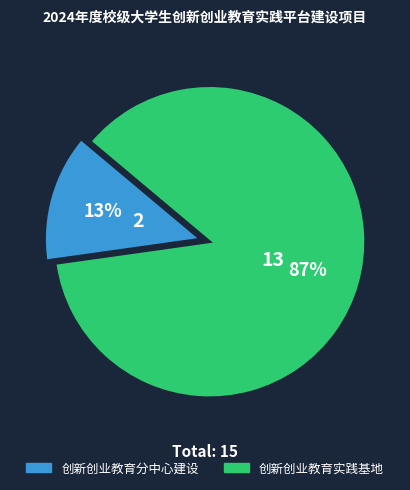

What is the smallest slice in the pie chart?

创新创业教育分中心建设